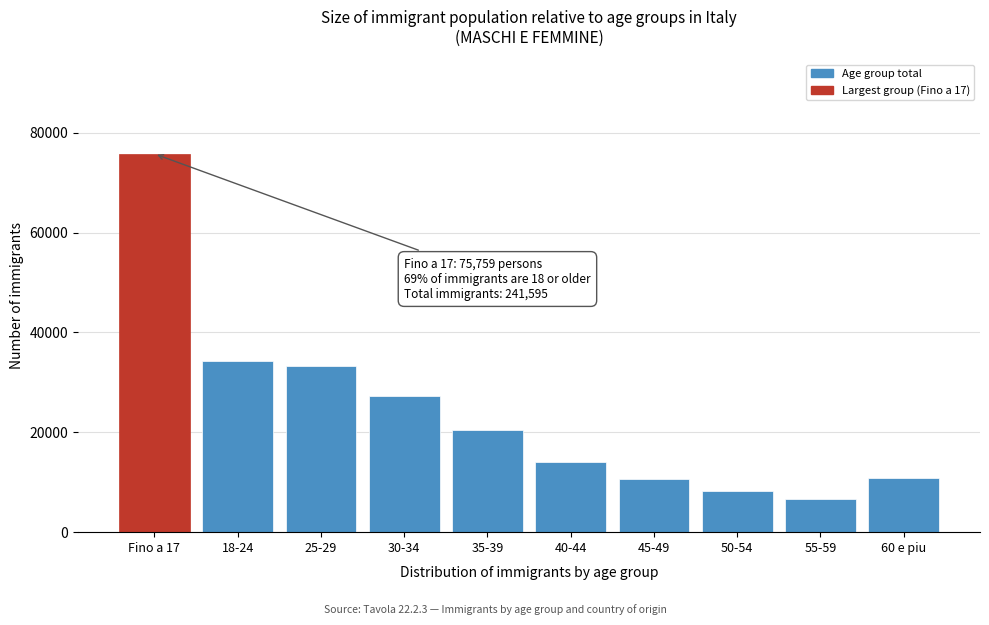

Is it true that the value at 50-54 is 8257?

True